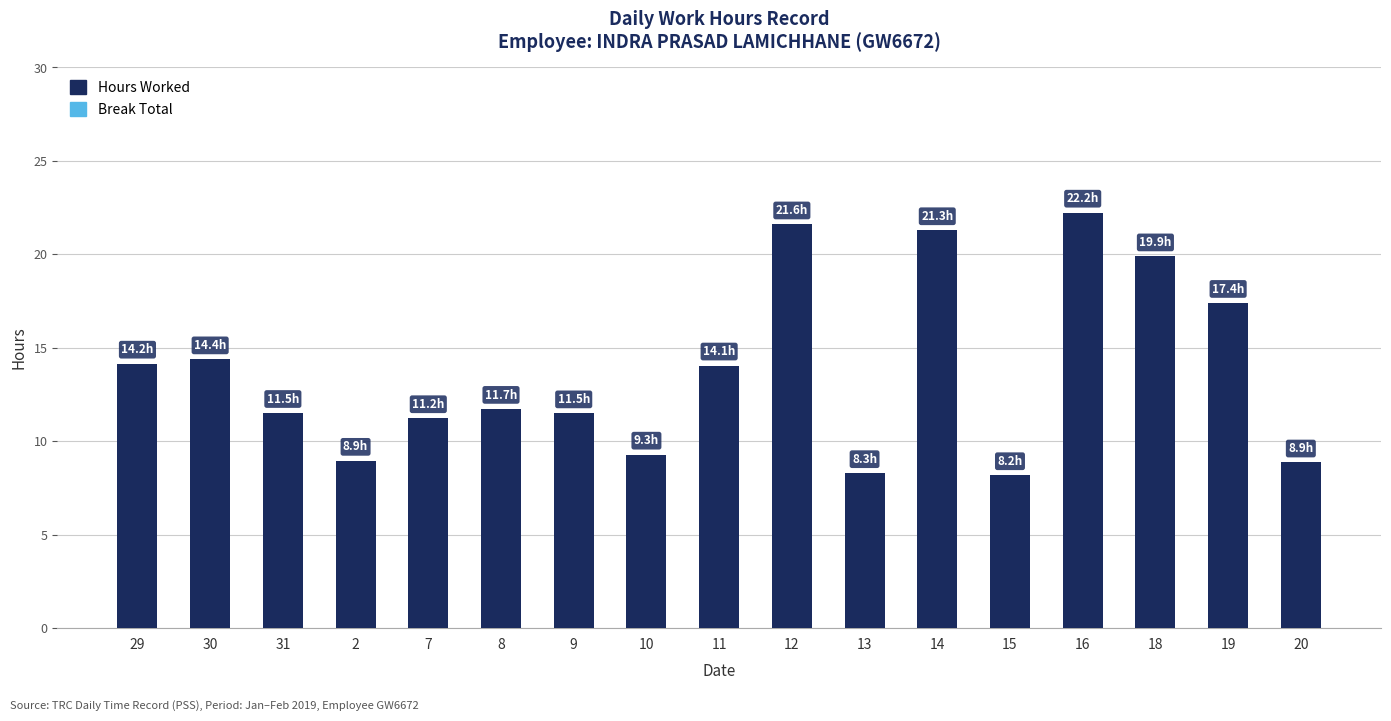

What is the label of the 3rd bar from the right?

18